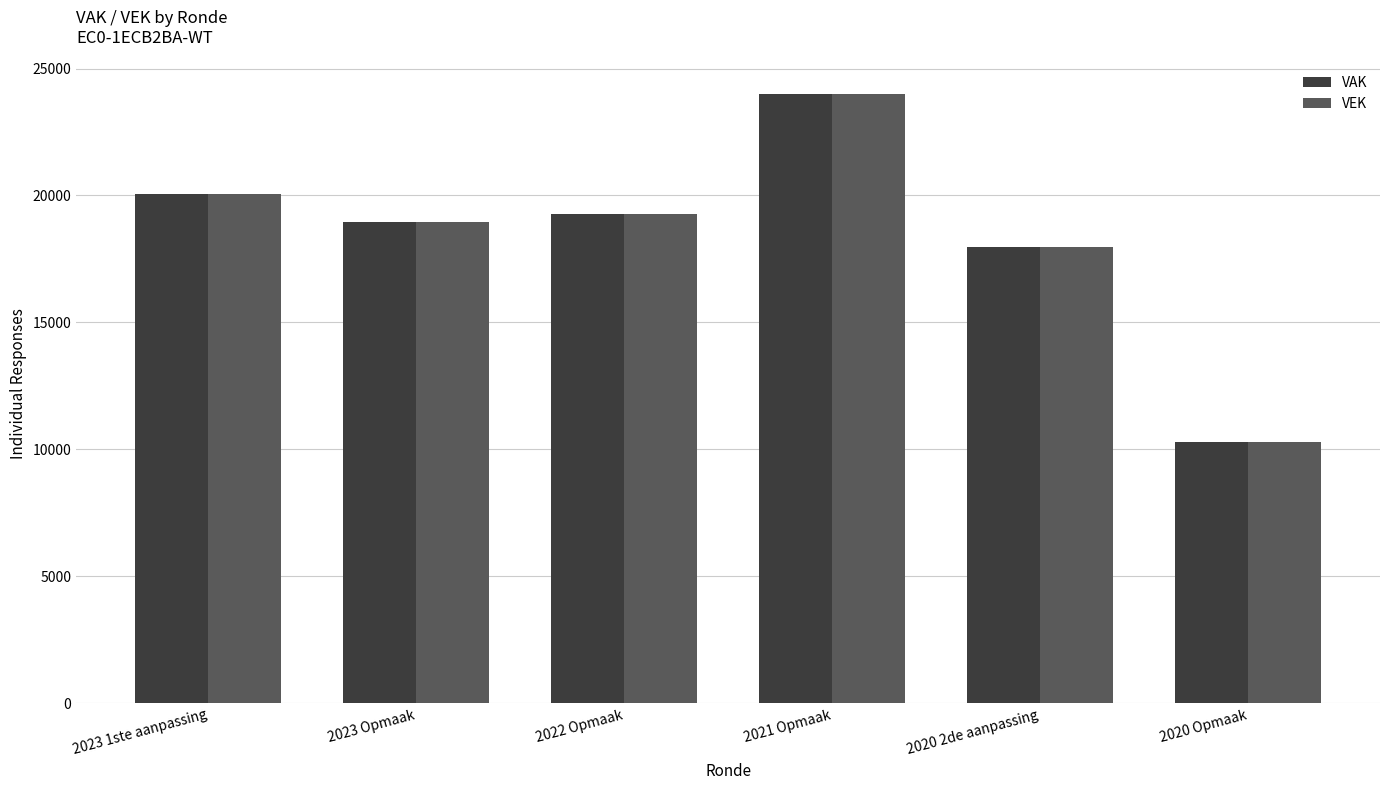

What is the sum of the VAK values at 2022 Opmaak and 2023 1ste aanpassing?

39308